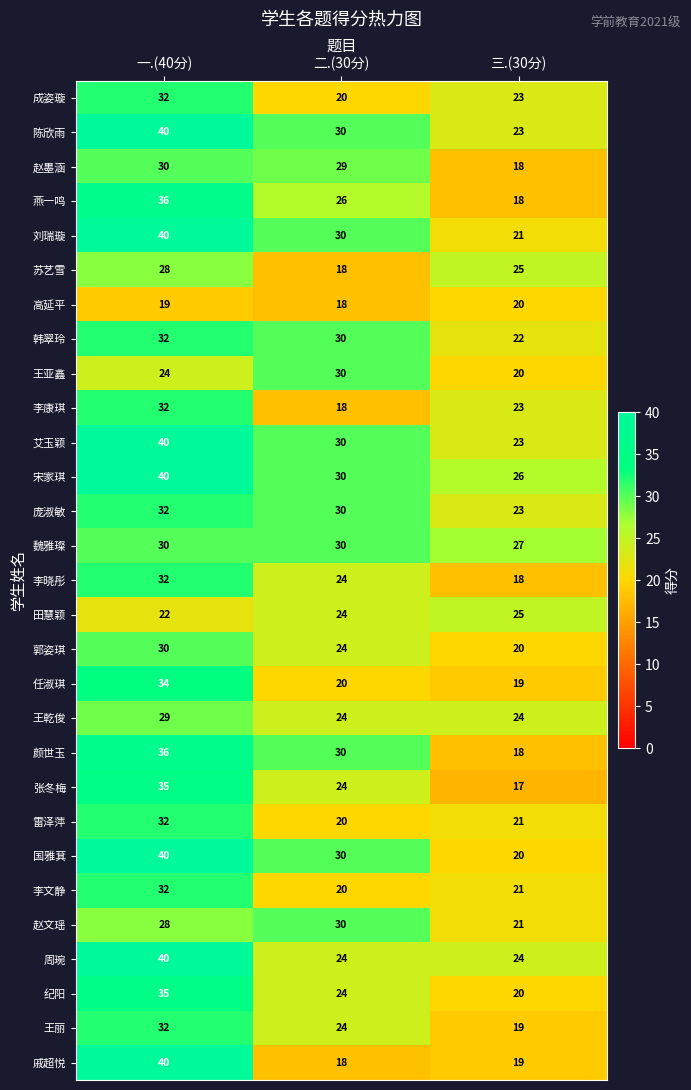

What is the difference between the highest and lowest values at 三.(30分)?

10